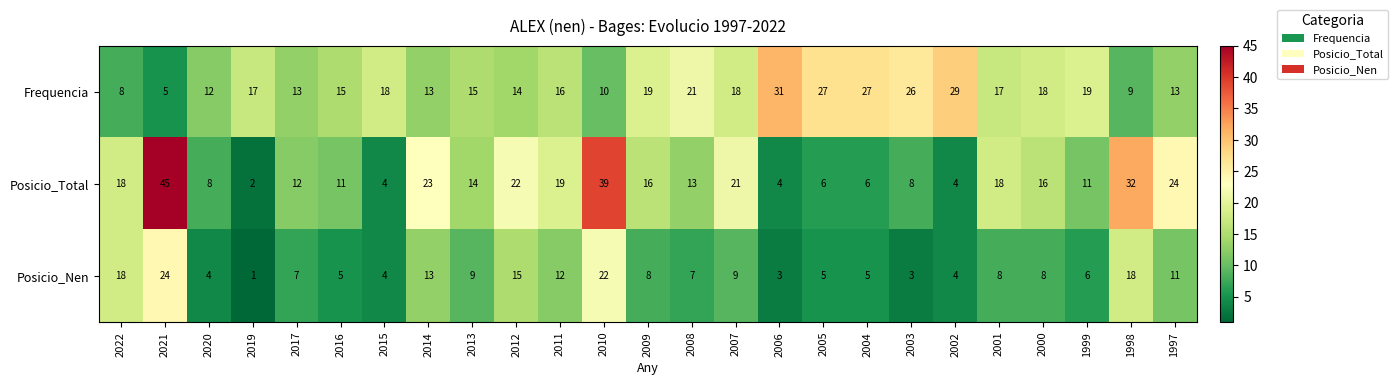

List the series in order of their peak value, lowest first.

Posicio_Nen, Frequencia, Posicio_Total